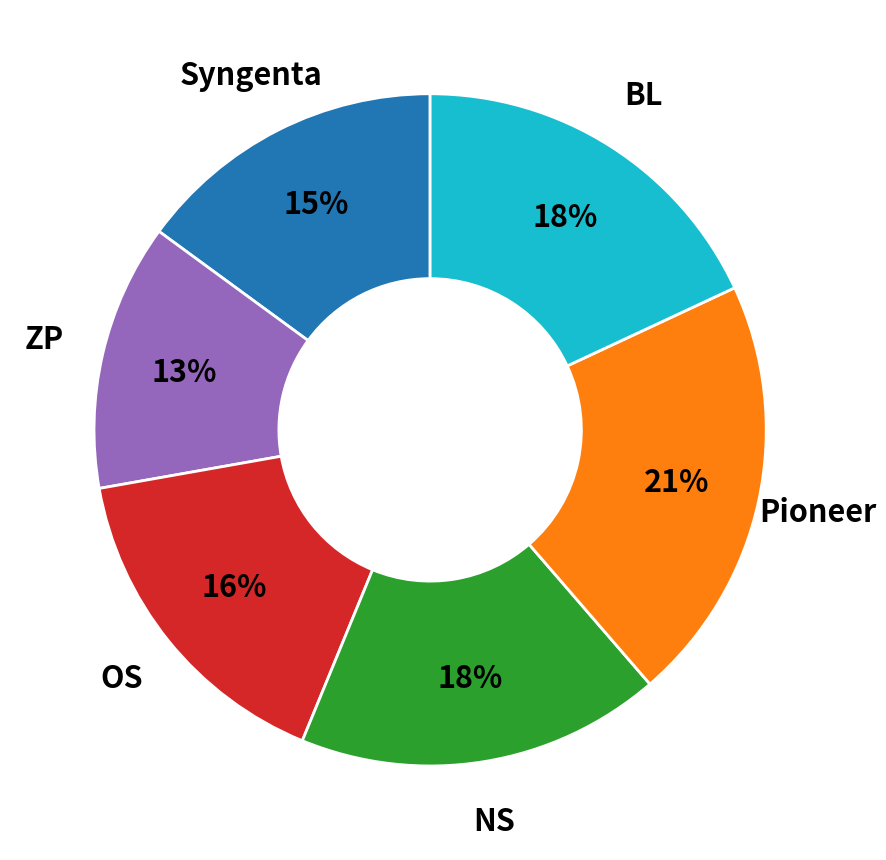

To the nearest percent, what is the difference between the largest and smallest slice percentages?

8%